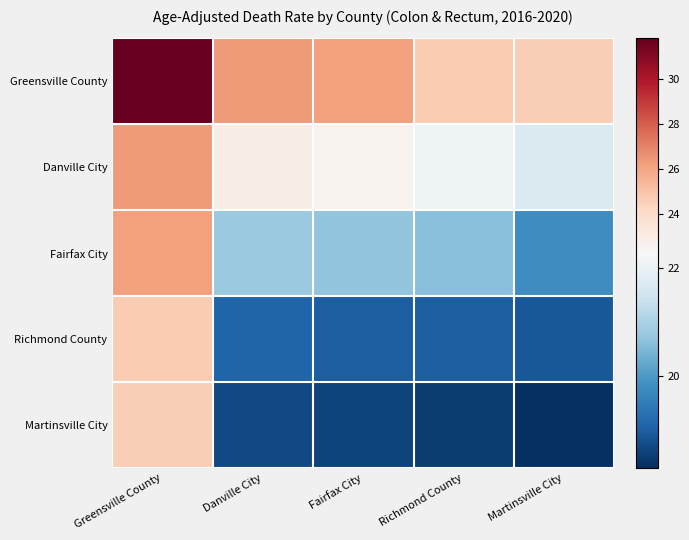

Reading left to right, extract all data points from this chart.

Greensville County: Greensville County=31.8	Danville City=26.3	Fairfax City=26.2	Richmond County=24.7	Martinsville City=24.6
Danville City: Greensville County=26.3	Danville City=22.9	Fairfax City=22.6	Richmond County=22.1	Martinsville City=21.7
Fairfax City: Greensville County=26.2	Danville City=20.8	Fairfax City=20.7	Richmond County=20.6	Martinsville City=19.8
Richmond County: Greensville County=24.7	Danville City=19.1	Fairfax City=19.0	Richmond County=19.0	Martinsville City=18.9
Martinsville City: Greensville County=24.6	Danville City=18.7	Fairfax City=18.6	Richmond County=18.5	Martinsville City=18.3